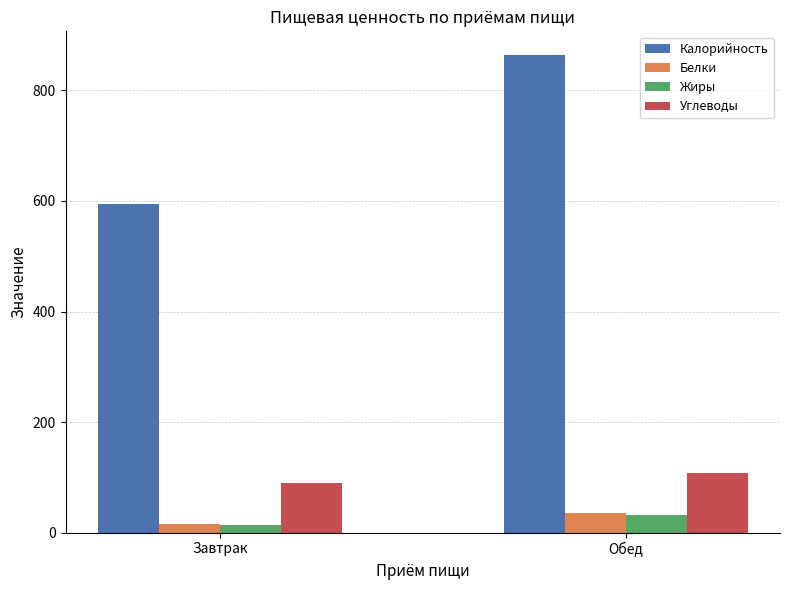

Which series has the largest range (max minus min)?

Калорийность